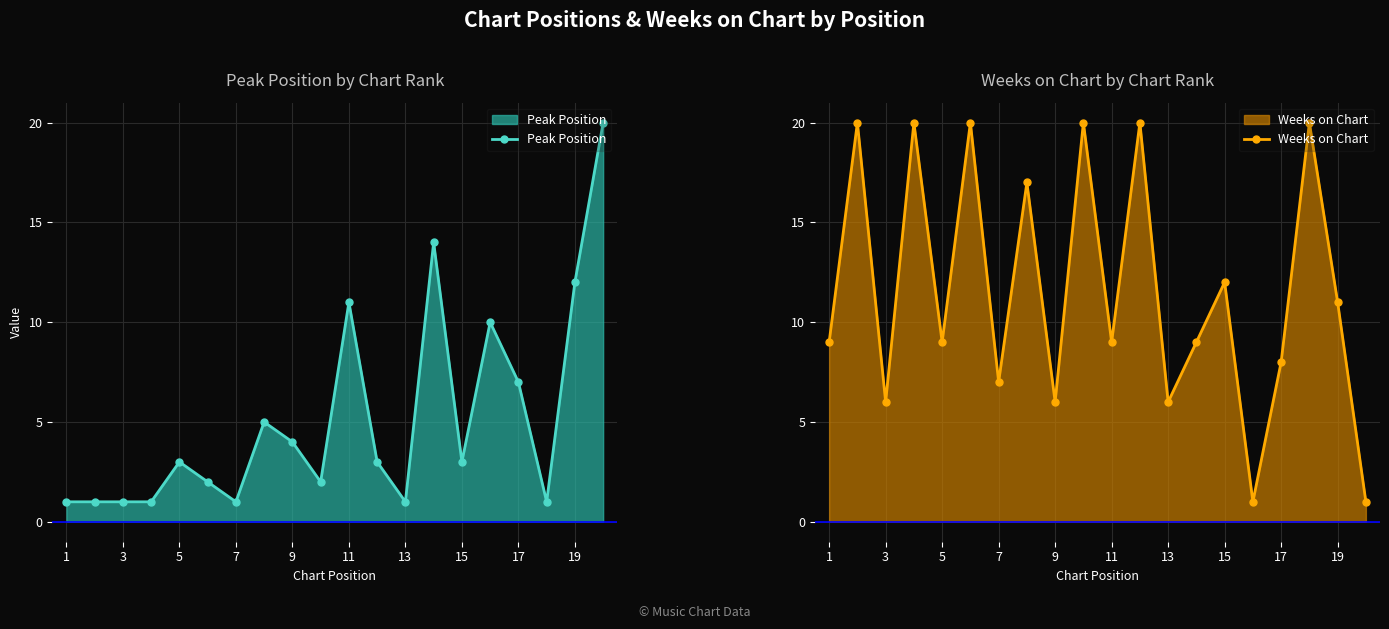

At which label is Weeks on Chart closest to 10?

1